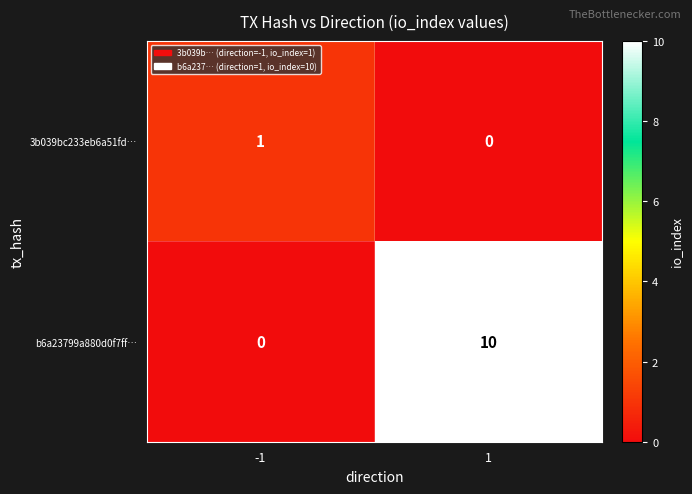

At how many categories does at least one series exceed 7?

1